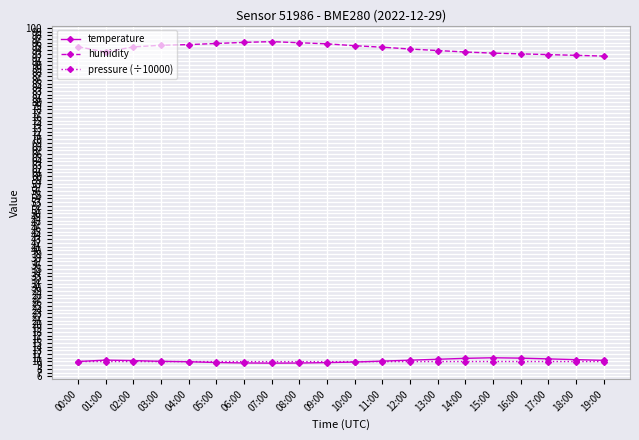

True or false: temperature and humidity intersect in this chart.

False